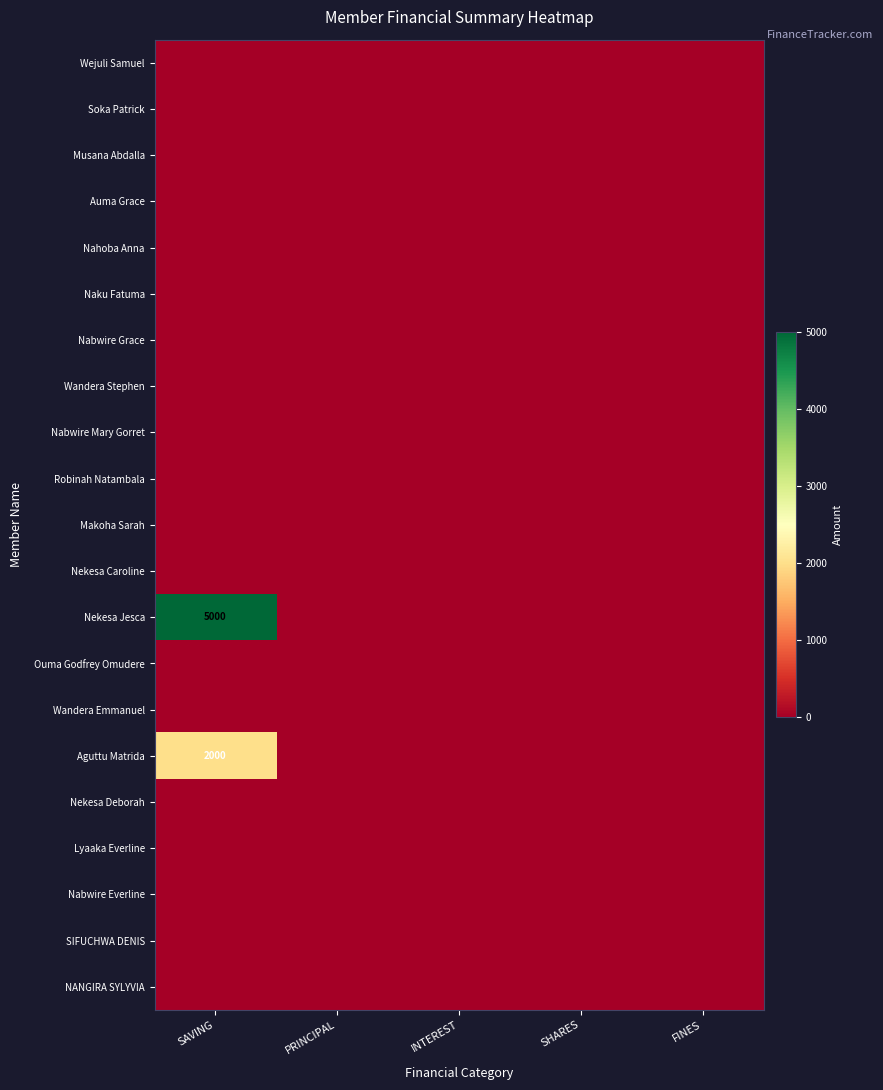

Where is Nabwire Grace nearest to the value 0?

SAVING